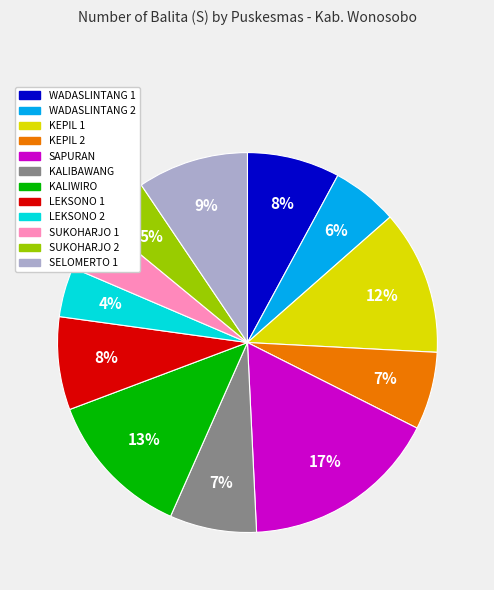

To the nearest percent, what percentage of the pie is SELOMERTO 1?

9%